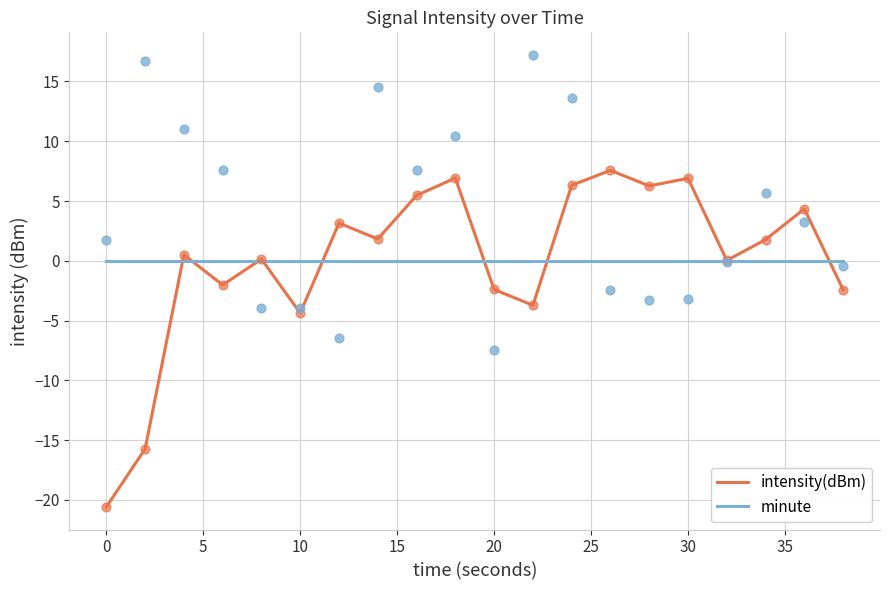

Which series contains the highest Y value?

intensity(dBm)